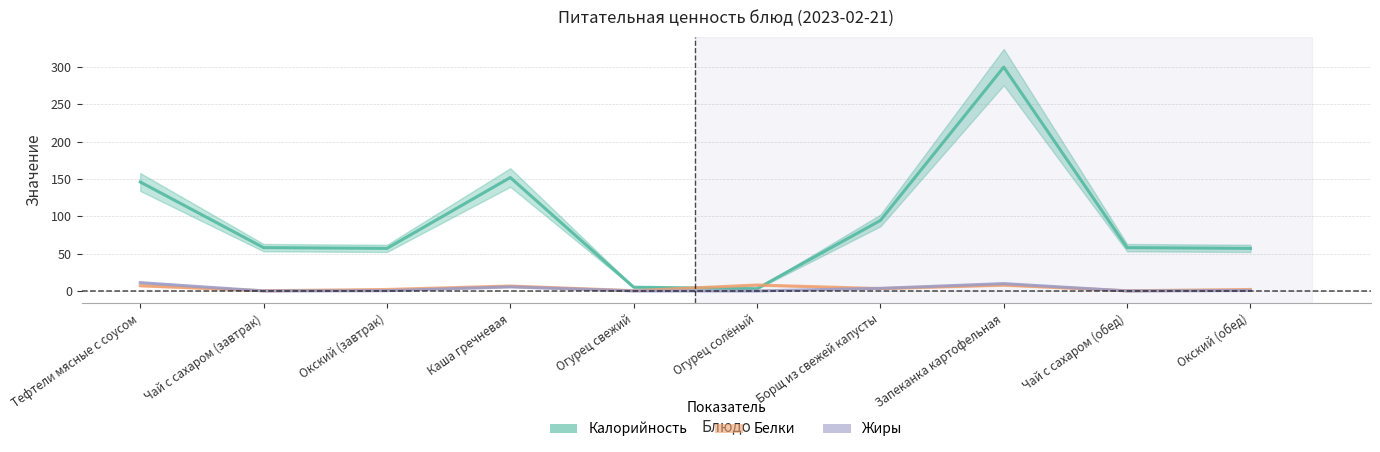

Which series has the largest range (max minus min)?

Калорийность